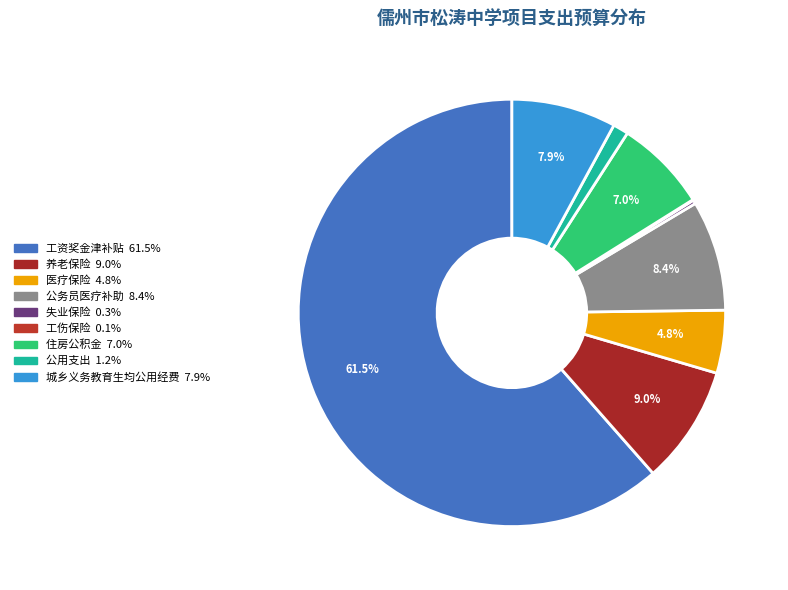

To the nearest percent, what is the difference between the 公务员医疗补助 and 公用支出 slice percentages?

7%